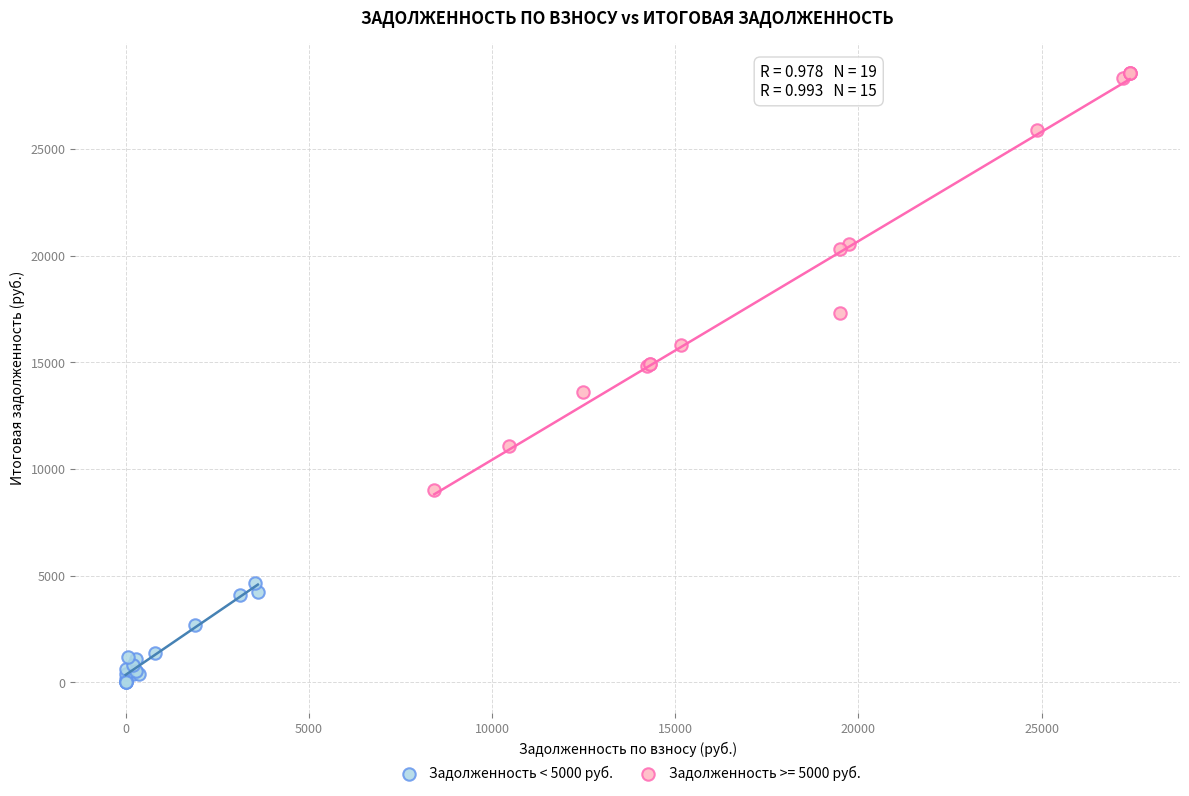

Which series contains the lowest Y value?

Задолженность < 5000 руб.